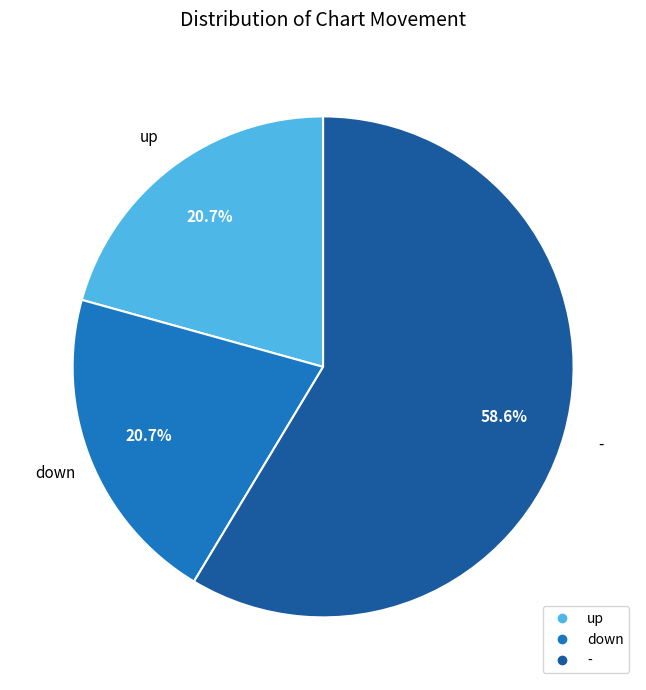

What percentage do down and up together represent?

41.4%